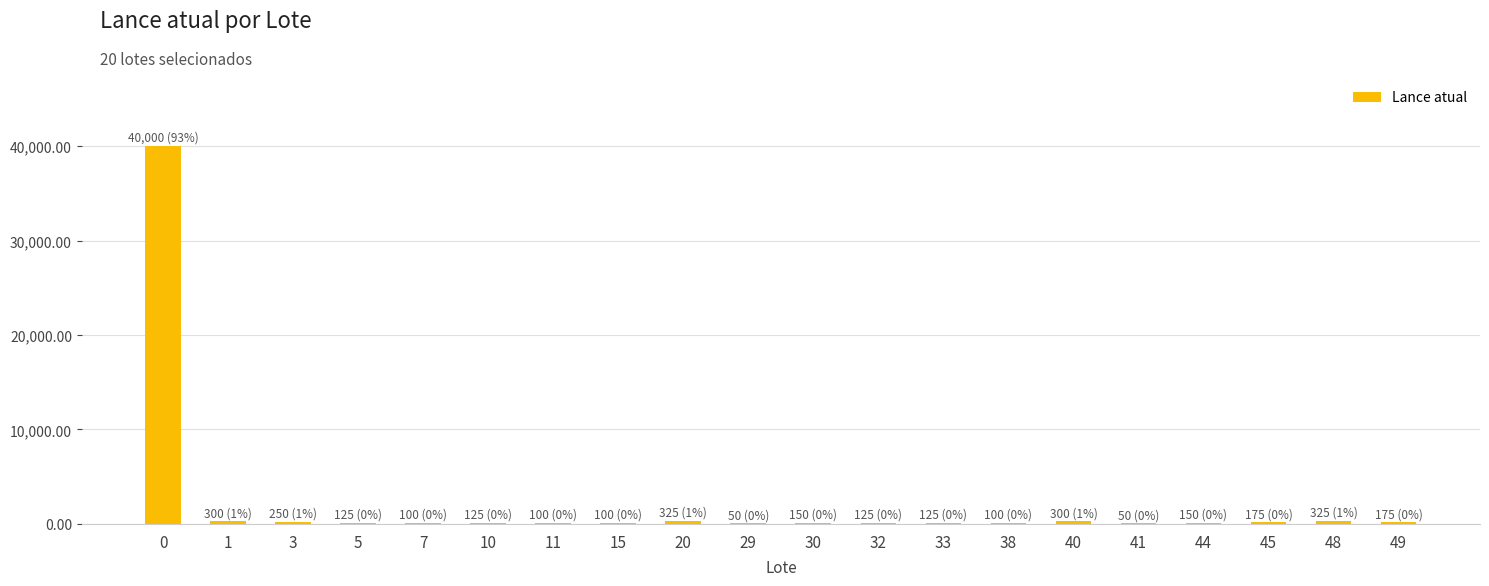

Are the bars grouped side by side (vs. stacked)?

No